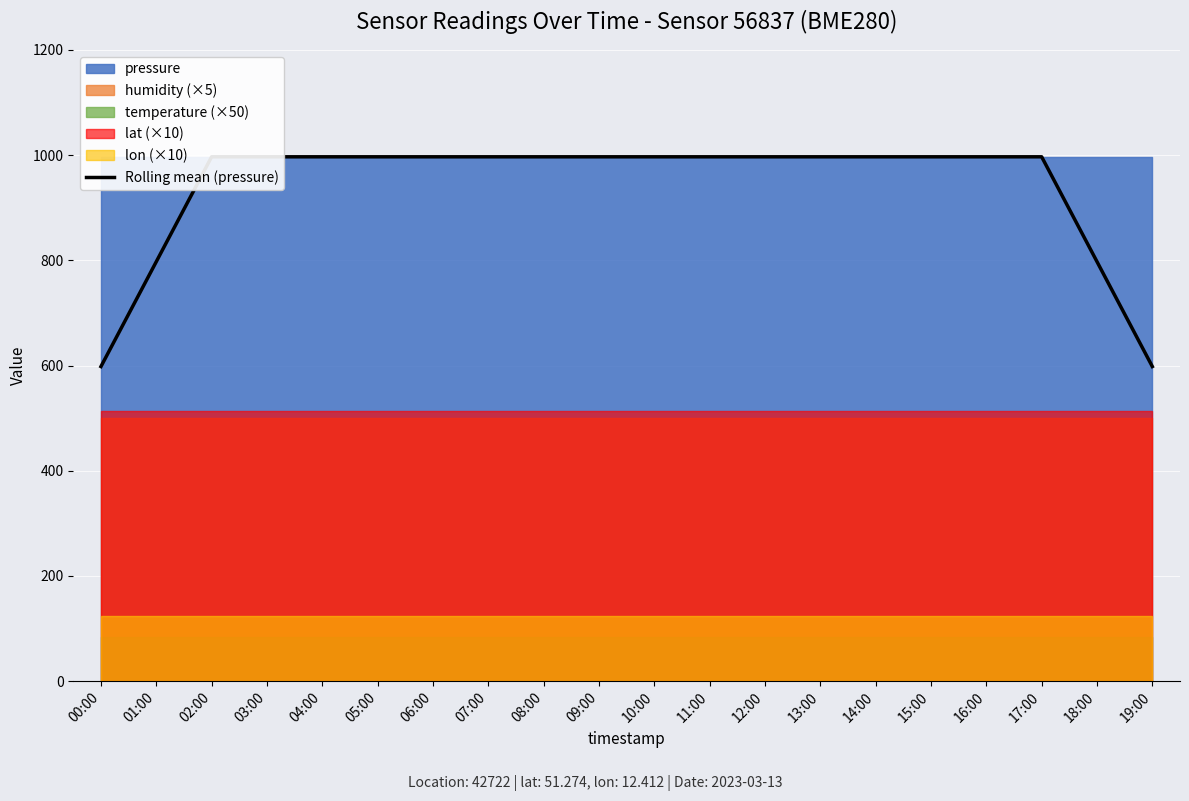

What is the label of the 14th point from the left?

13:00